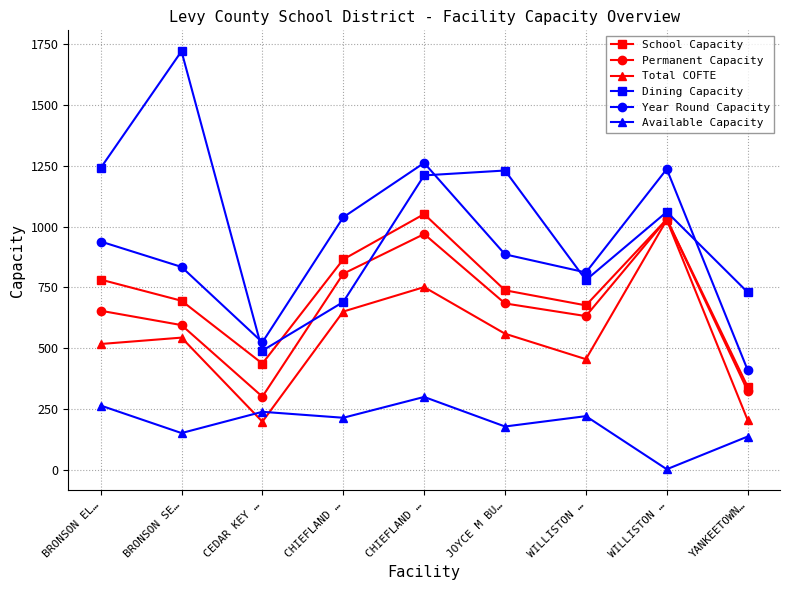

Reading right to left, list all the values displayed in this chart.

School Capacity: YANKEETOWN…=342.0	WILLISTON …=1030.0	WILLISTON …=676.0	JOYCE M BU…=738.0	CHIEFLAND …=1051.0	CHIEFLAND …=865.0	CEDAR KEY …=437.0	BRONSON SE…=695.0	BRONSON EL…=782.0
Permanent Capacity: YANKEETOWN…=325.0	WILLISTON …=1030.0	WILLISTON …=632.0	JOYCE M BU…=684.0	CHIEFLAND …=969.0	CHIEFLAND …=806.0	CEDAR KEY …=301.0	BRONSON SE…=595.0	BRONSON EL…=654.0
Total COFTE: YANKEETOWN…=204.8	WILLISTON …=1027.2	WILLISTON …=455.0	JOYCE M BU…=559.6	CHIEFLAND …=751.1	CHIEFLAND …=650.6	CEDAR KEY …=198.2	BRONSON SE…=543.5	BRONSON EL…=517.3
Dining Capacity: YANKEETOWN…=730.0	WILLISTON …=1060.0	WILLISTON …=780.0	JOYCE M BU…=1230.0	CHIEFLAND …=1210.0	CHIEFLAND …=690.0	CEDAR KEY …=490.0	BRONSON SE…=1720.0	BRONSON EL…=1240.0
Year Round Capacity: YANKEETOWN…=410.4	WILLISTON …=1236.0	WILLISTON …=811.2	JOYCE M BU…=885.6	CHIEFLAND …=1261.2	CHIEFLAND …=1038.0	CEDAR KEY …=524.4	BRONSON SE…=834.0	BRONSON EL…=938.4
Available Capacity: YANKEETOWN…=137.2	WILLISTON …=2.8	WILLISTON …=221.0	JOYCE M BU…=178.4	CHIEFLAND …=299.9	CHIEFLAND …=214.3	CEDAR KEY …=238.8	BRONSON SE…=151.5	BRONSON EL…=264.7